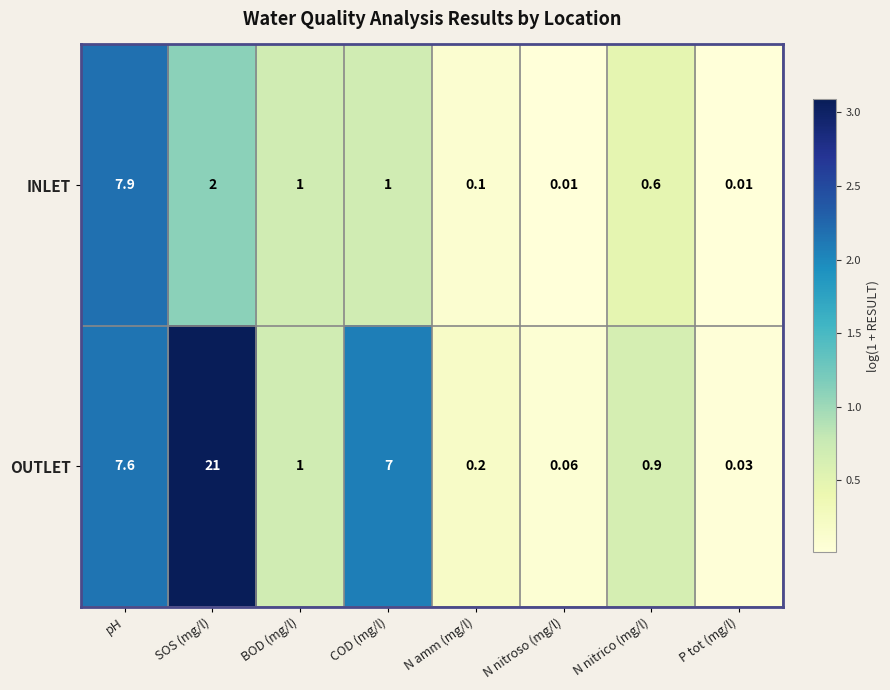

Which series changed the most between COD (mg/l) and N nitrico (mg/l)?

OUTLET